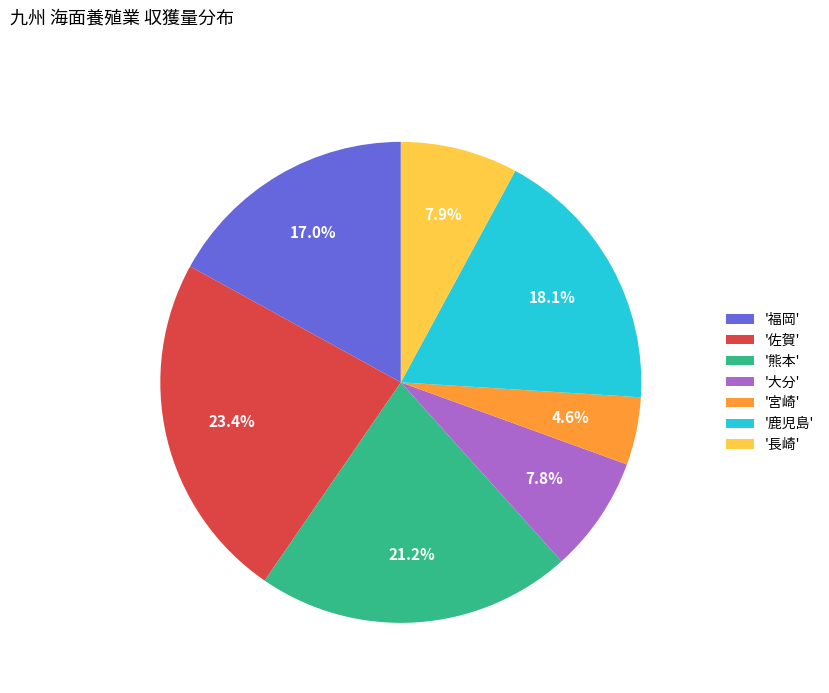

Between '熊本' and '鹿児島', which is larger?

'熊本'